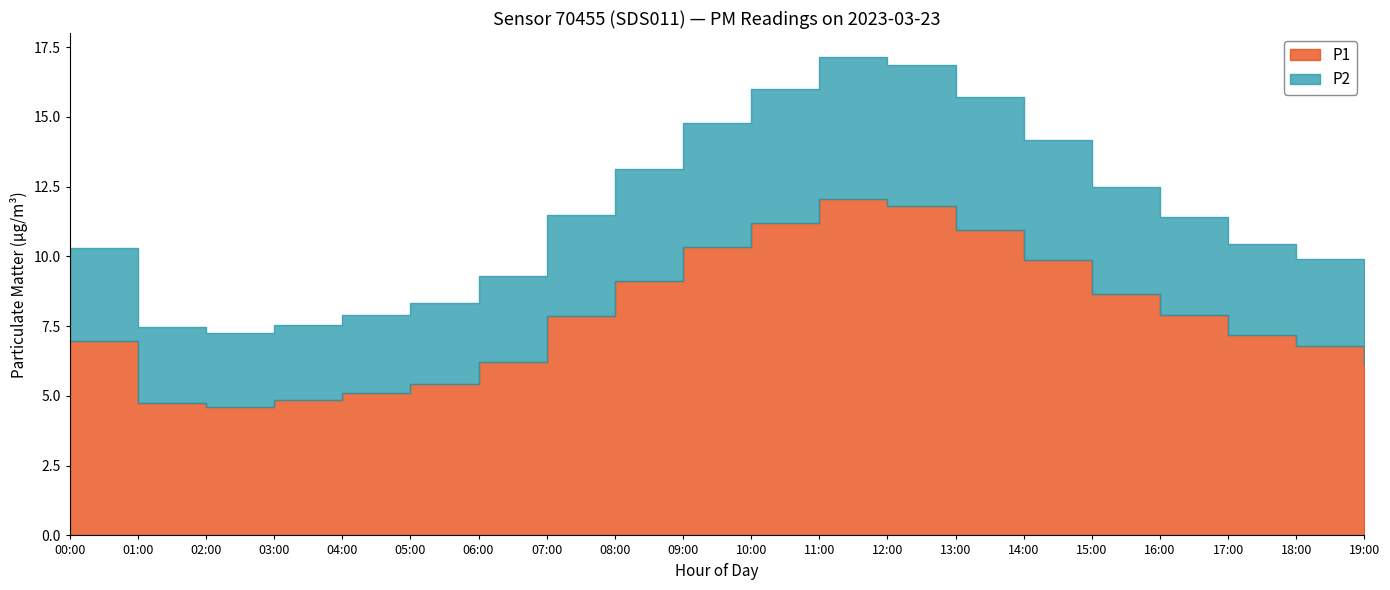

At which category does the chart reach its minimum across all series?

02:00